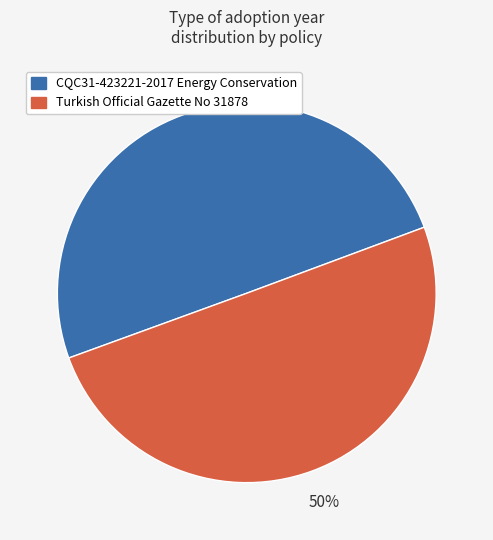

Count the number of slices in the pie.

2